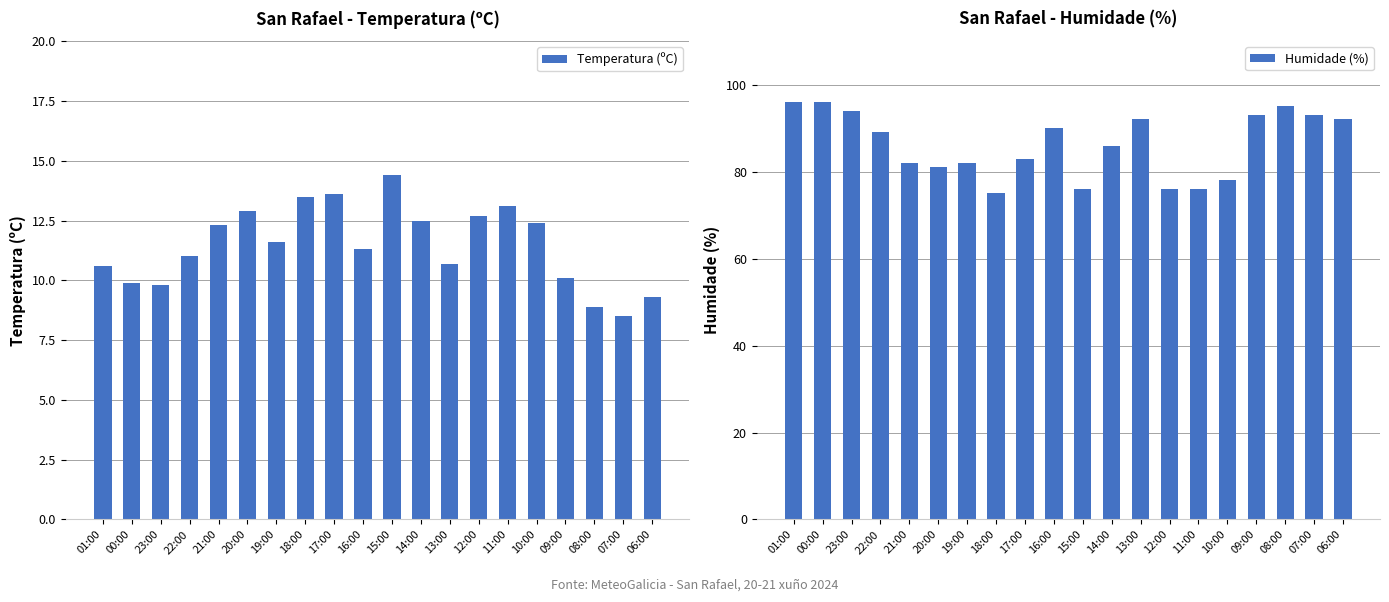

What is the average value of the Humidade (%) series?

86